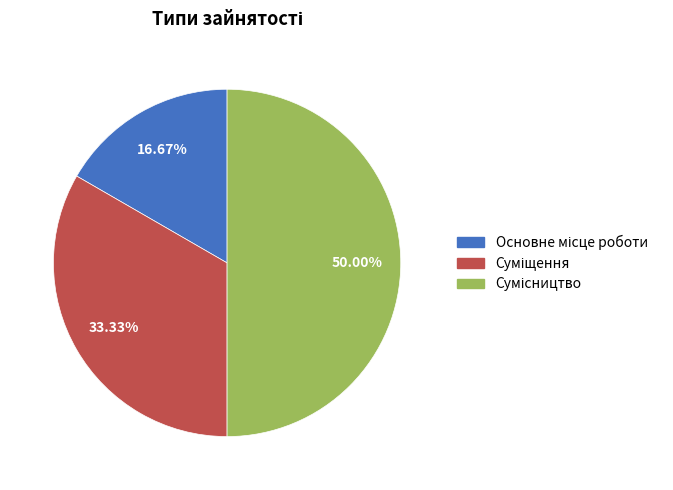

Does Сумісництво account for over 50% of the chart?

No